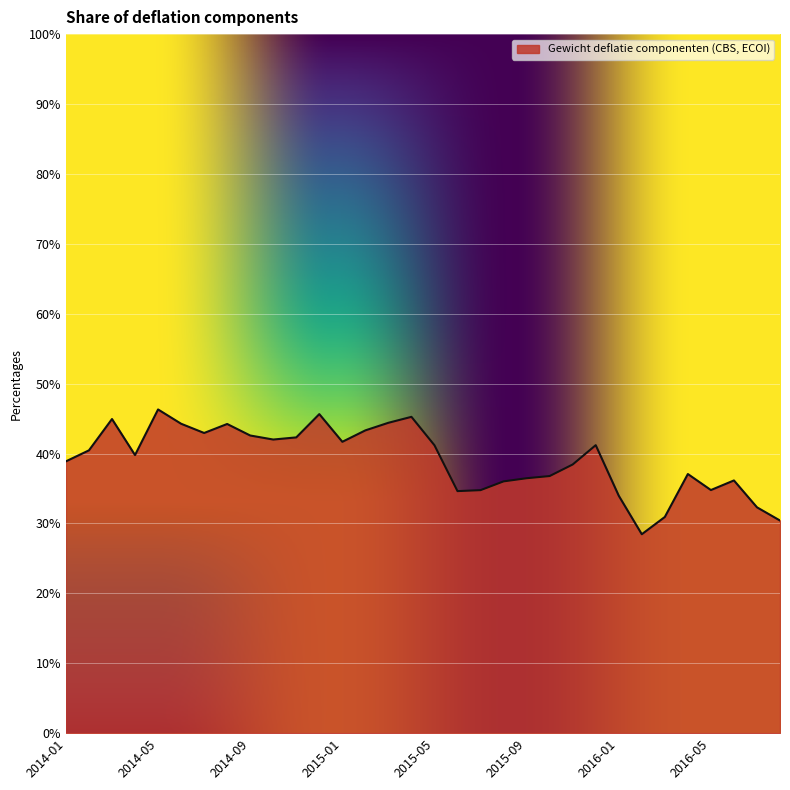

What is the greatest value displayed?

46.3